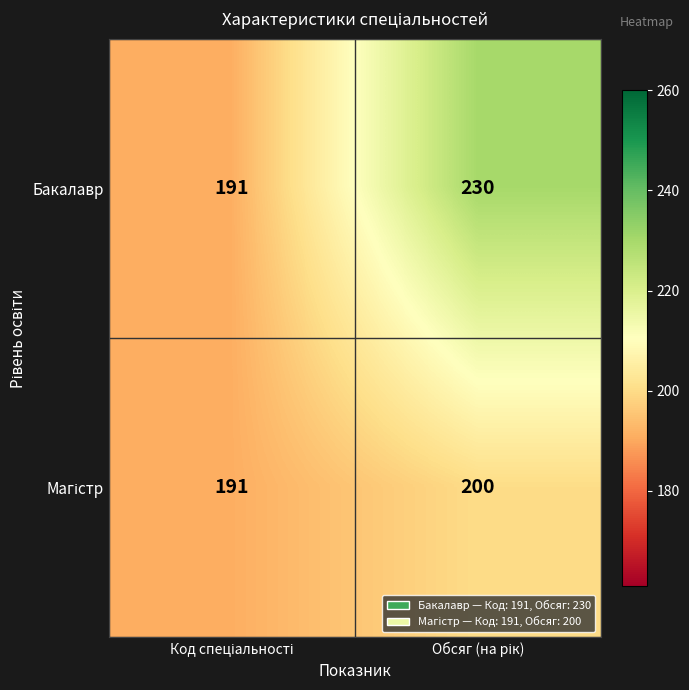

What is the smallest value displayed?

191